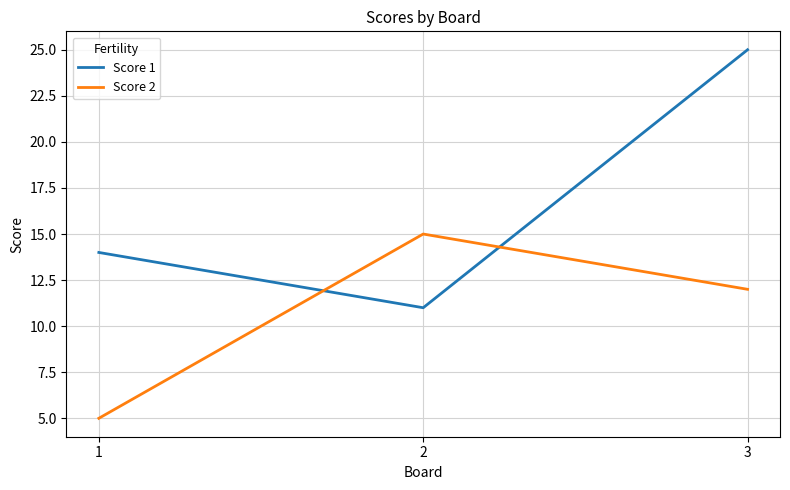

At which label does Score 2 first exceed 12?

2